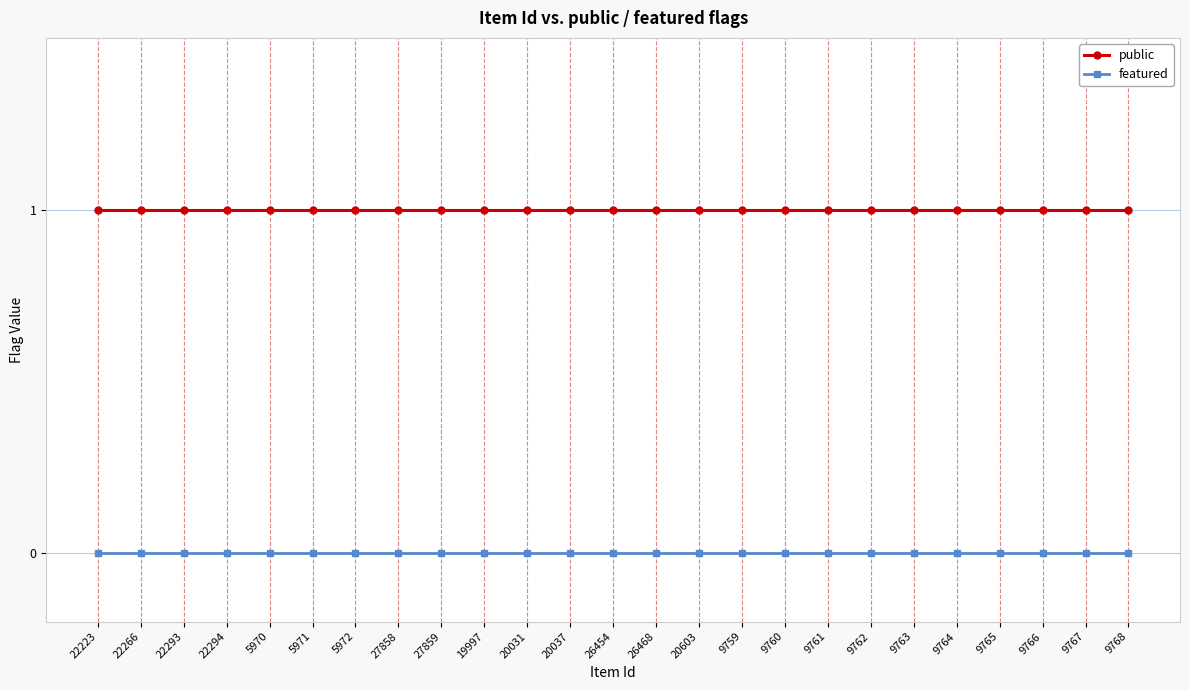

How many lines are shown in the chart?

2